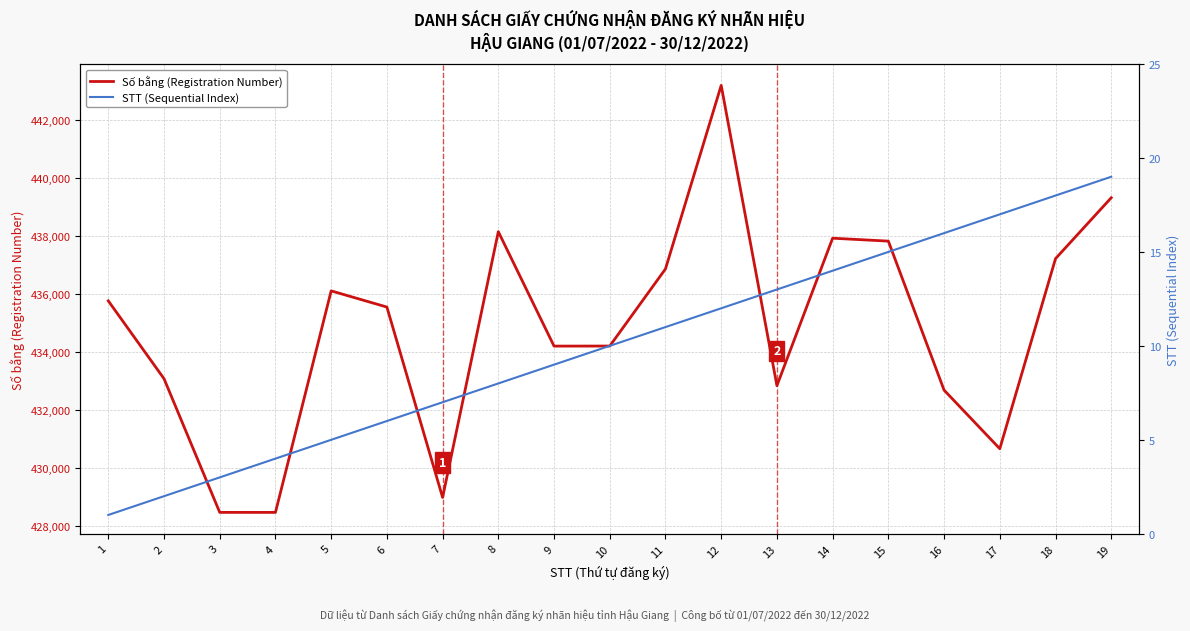

True or false: Số bằng (Registration Number) and STT (Sequential Index) intersect in this chart.

False